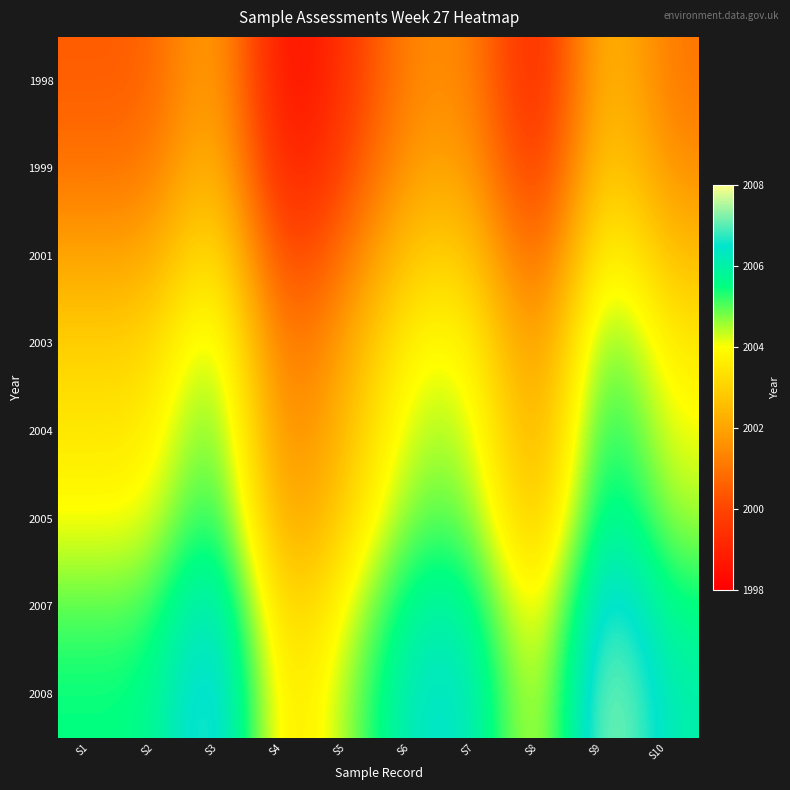

Reading left to right, list all the values displayed in this chart.

1998: S1=2000.5	S2=2000.5	S3=2002.5	S4=1998.0	S5=1999.5	S6=2001.5	S7=2001.5	S8=1998.5	S9=2003.0	S10=2001.0
1999: S1=2001.0	S2=2001.0	S3=2003.0	S4=1998.5	S5=2000.0	S6=2002.0	S7=2002.0	S8=1999.0	S9=2003.5	S10=2001.5
2001: S1=2002.0	S2=2002.0	S3=2004.0	S4=1999.5	S5=2001.0	S6=2003.0	S7=2003.0	S8=2000.0	S9=2004.5	S10=2002.5
2003: S1=2003.0	S2=2003.0	S3=2005.0	S4=2000.5	S5=2002.0	S6=2004.0	S7=2004.0	S8=2001.0	S9=2005.5	S10=2003.5
2004: S1=2003.5	S2=2003.5	S3=2005.5	S4=2001.0	S5=2002.5	S6=2004.5	S7=2004.5	S8=2001.5	S9=2006.0	S10=2004.0
2005: S1=2004.0	S2=2004.0	S3=2006.0	S4=2001.5	S5=2003.0	S6=2005.0	S7=2005.0	S8=2002.0	S9=2006.5	S10=2004.5
2007: S1=2005.0	S2=2005.0	S3=2007.0	S4=2002.5	S5=2004.0	S6=2006.0	S7=2006.0	S8=2003.0	S9=2007.5	S10=2005.5
2008: S1=2005.5	S2=2005.5	S3=2007.5	S4=2003.0	S5=2004.5	S6=2006.5	S7=2006.5	S8=2003.5	S9=2008.0	S10=2006.0